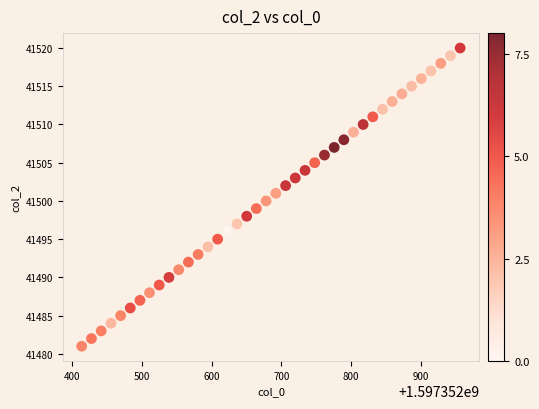

How many points are shown in the scatter plot?

40